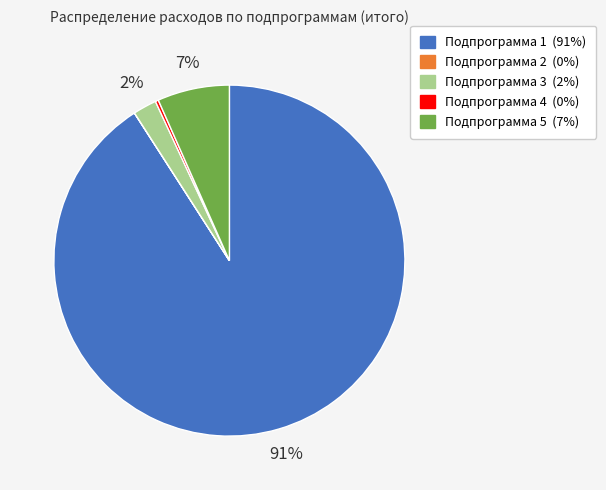

Which has a higher value, Подпрограмма 4 or Подпрограмма 5?

Подпрограмма 5